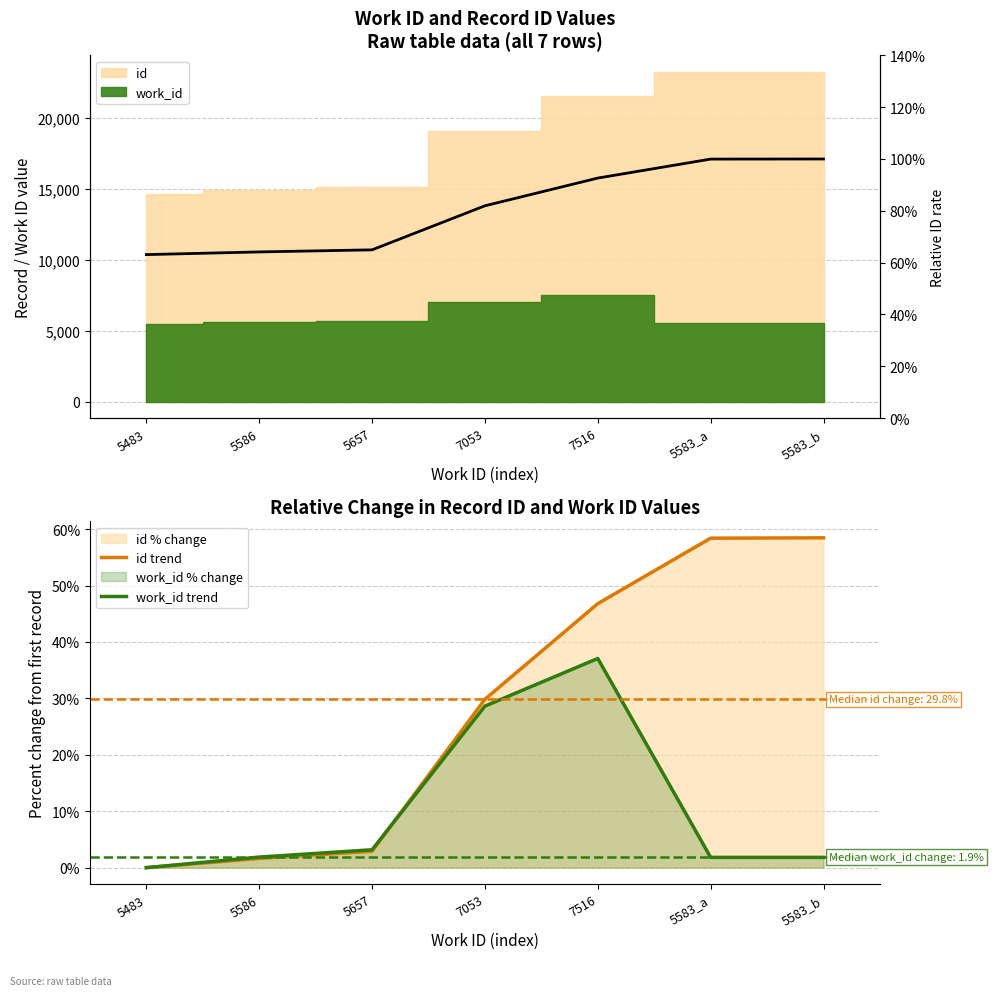

What is the sum of the work_id trend values at 5583_b and 5483?

1.8